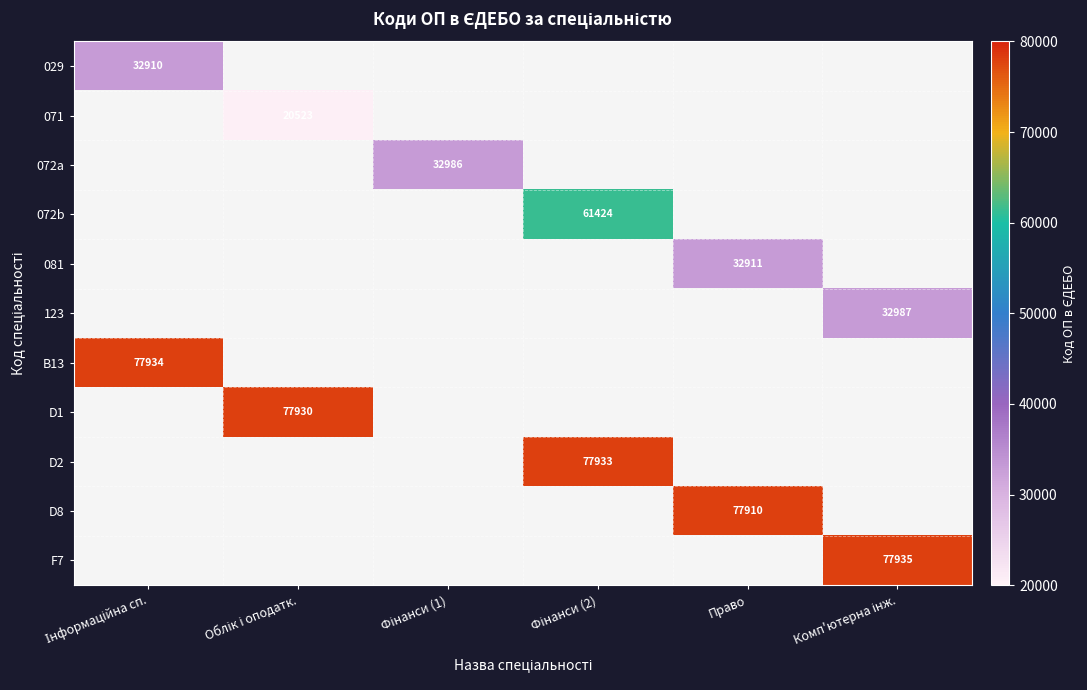

At how many categories does at least one series exceed 33591?

5